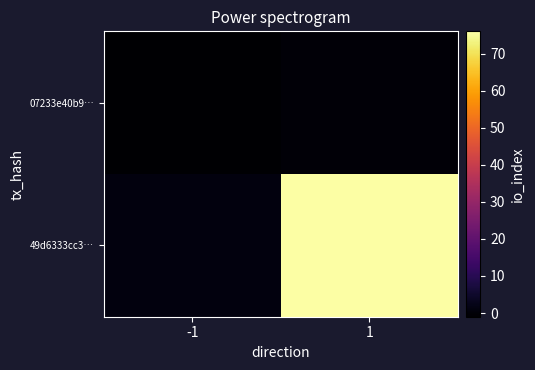

Rank the series by their average value, from highest to lowest.

49d6333cc3…, 07233e40b9…